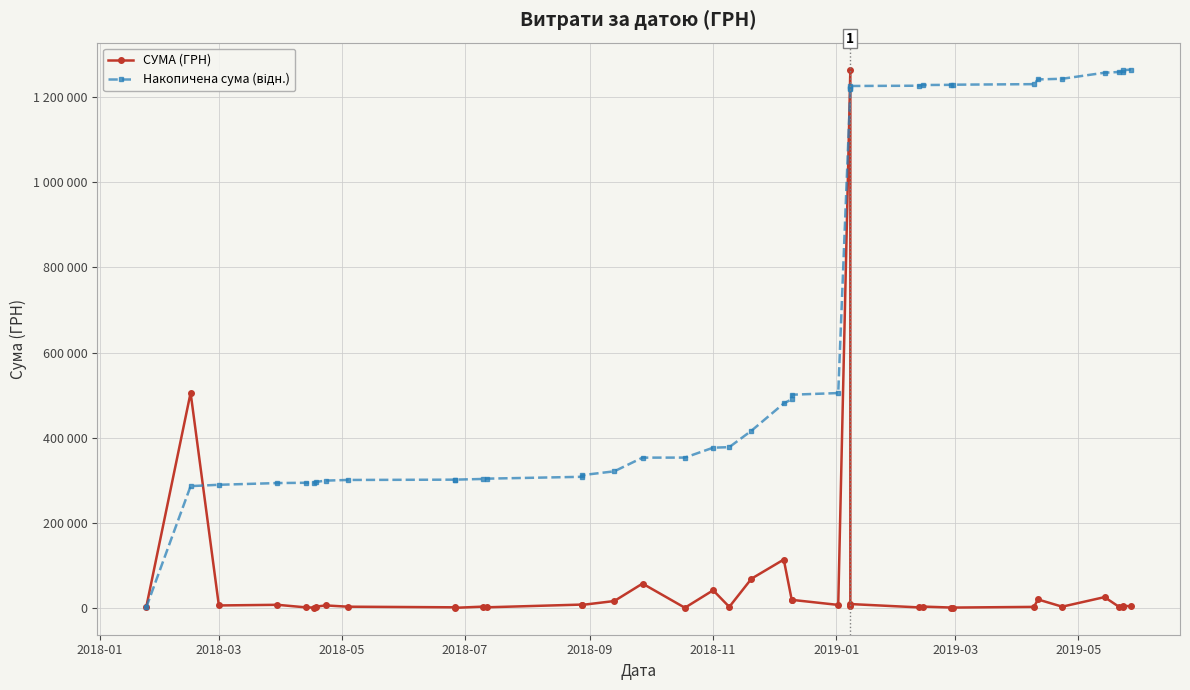

What is the average value of the СУМА (ГРН) series?

56044.4